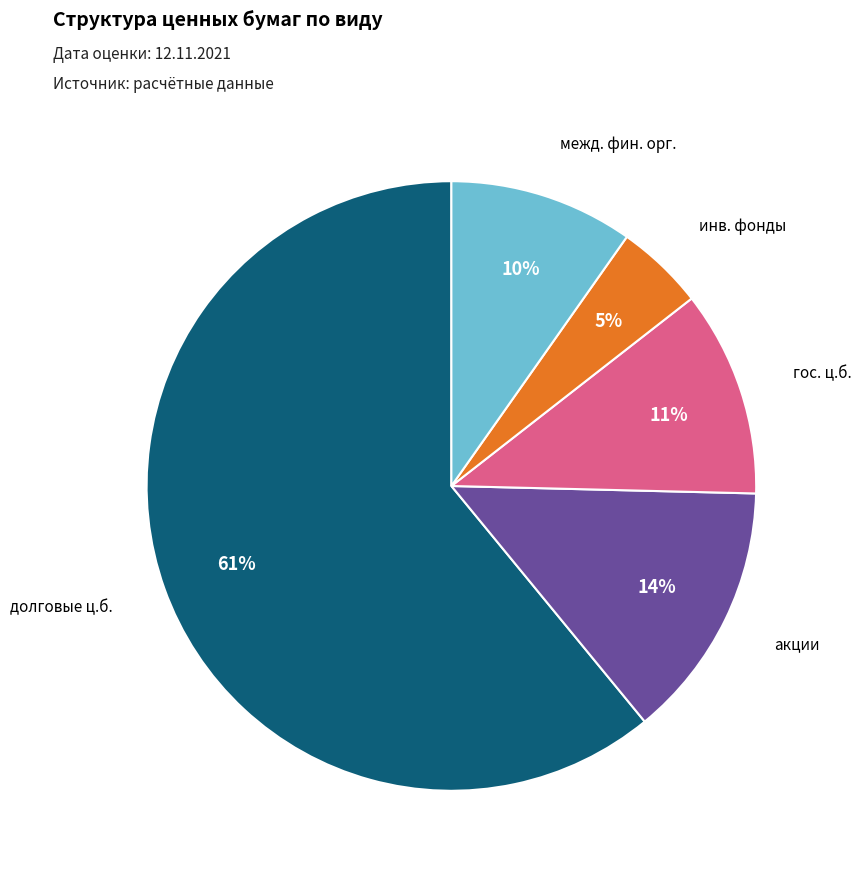

Do инв. фонды and гос. ц.б. together represent more than half of the pie?

No